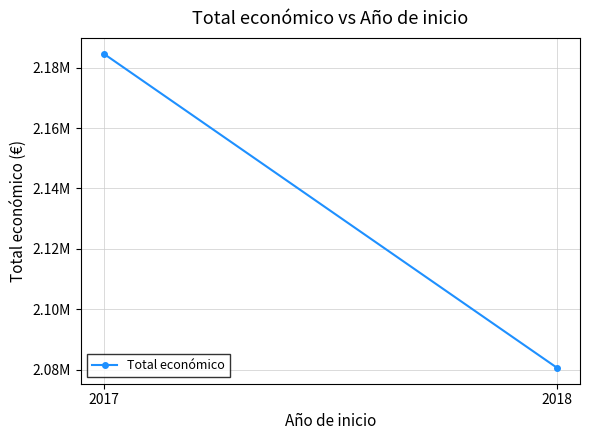

What is the maximum value shown in the chart?

2184687.0